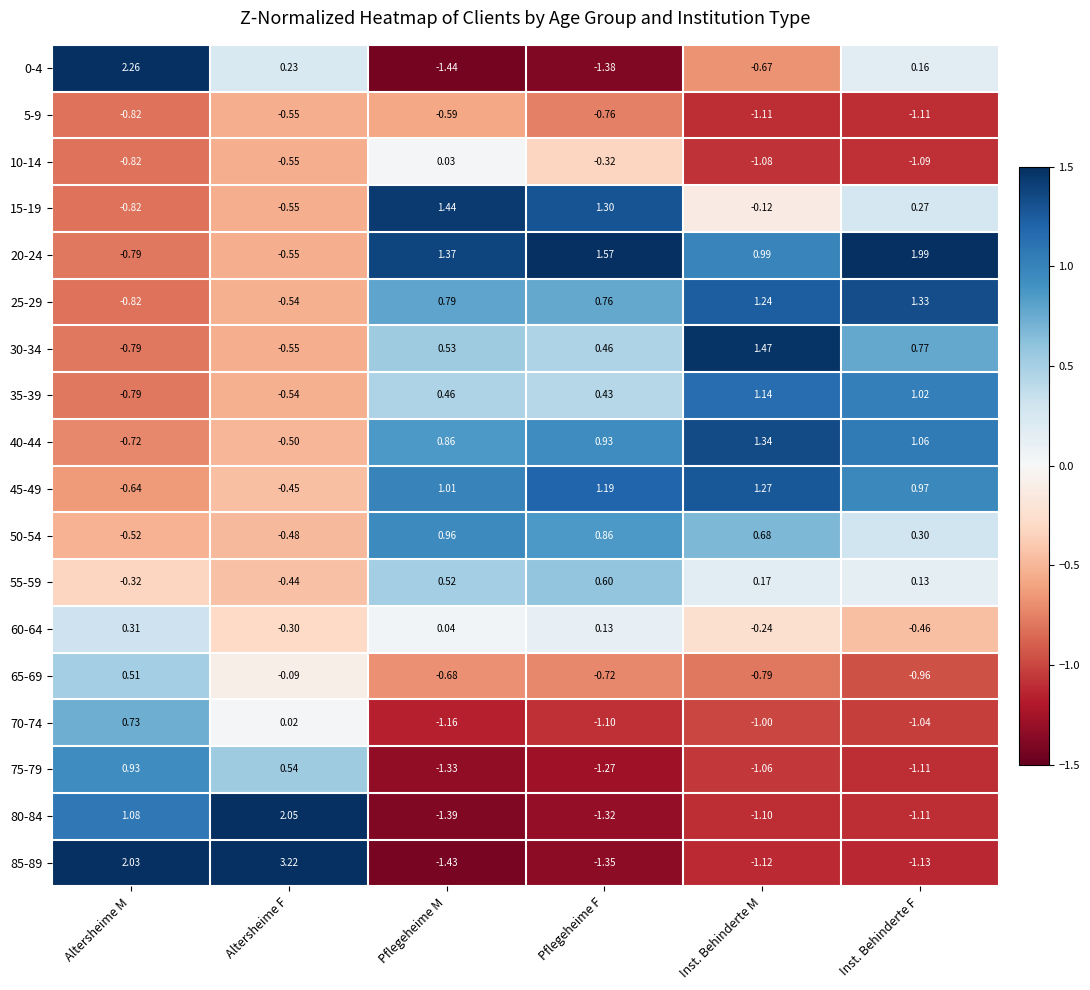

Is the value of 15-19 at Inst. Behinderte F greater than the value of 25-29 at Altersheime F?

Yes